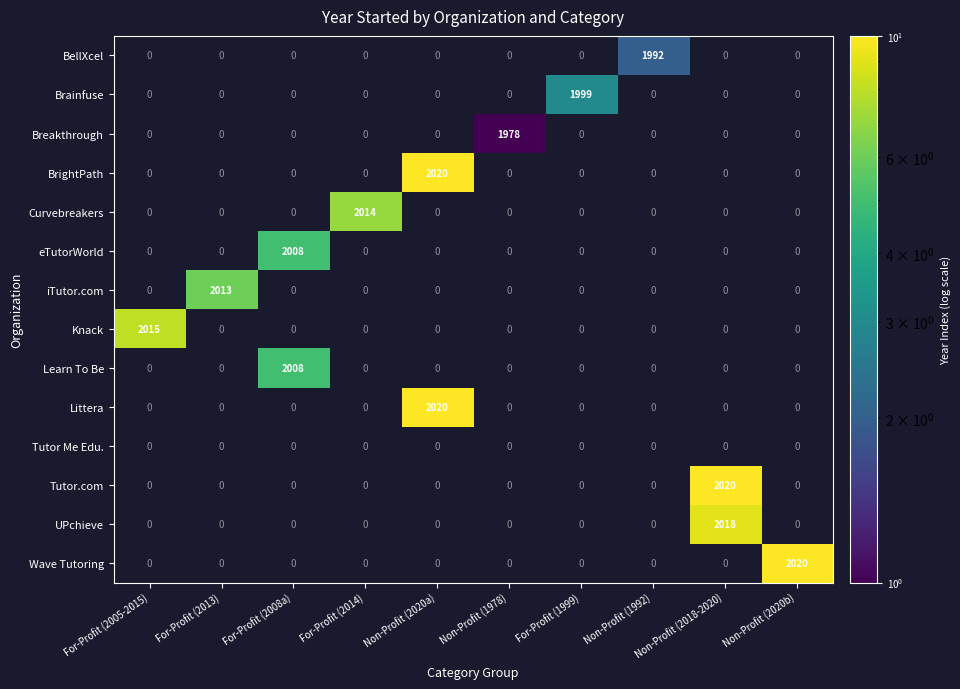

Which has a higher value, For-Profit (2008a) or For-Profit (2014)?

For-Profit (2014)